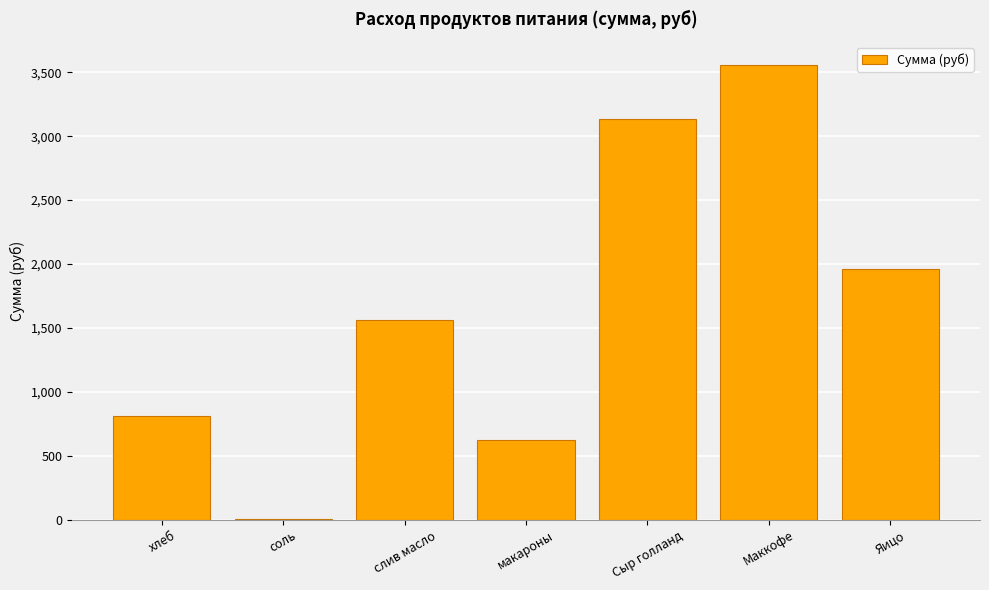

What is the difference between the values at Яицо and макароны?

1335.0